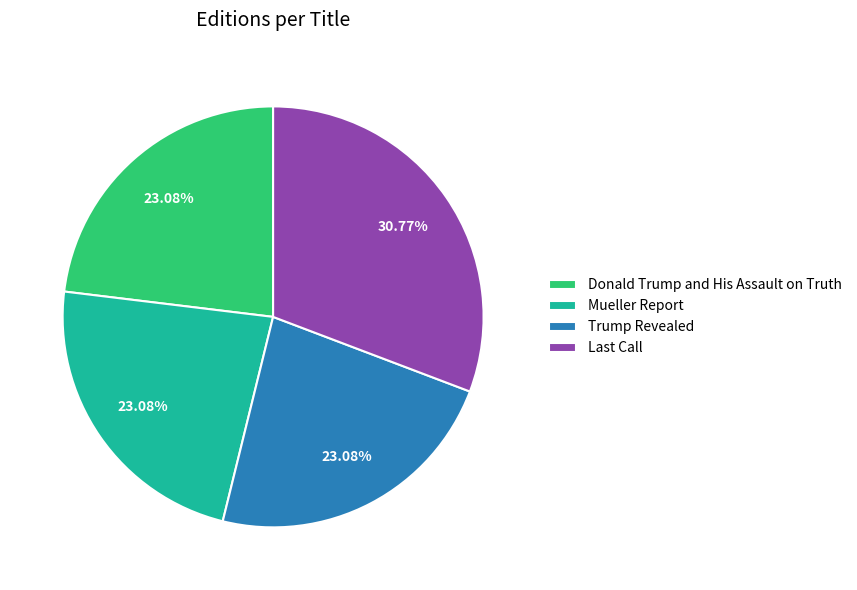

Which slice is the largest?

Last Call